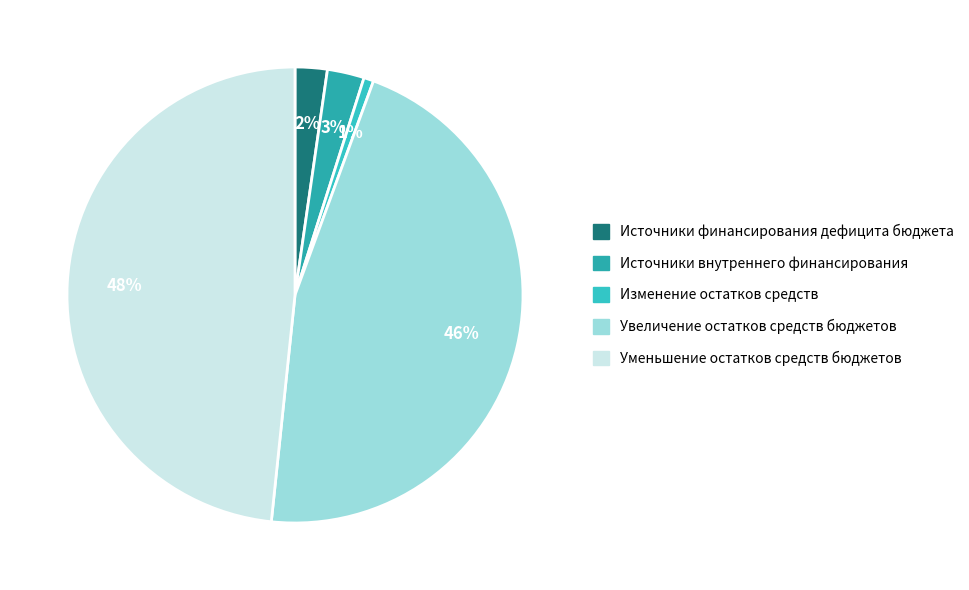

What is the smallest slice in the pie chart?

Изменение остатков средств